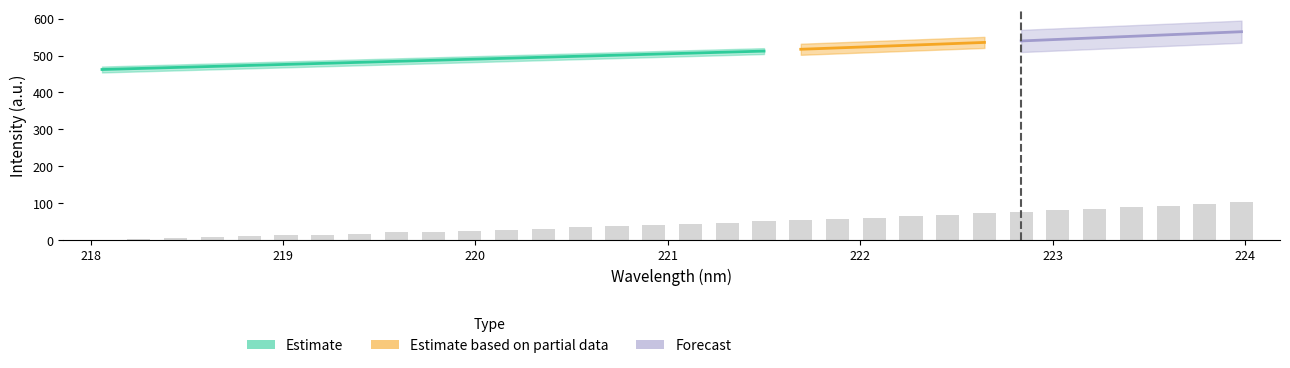

What is the value of the 9th bar from the left?

21.4